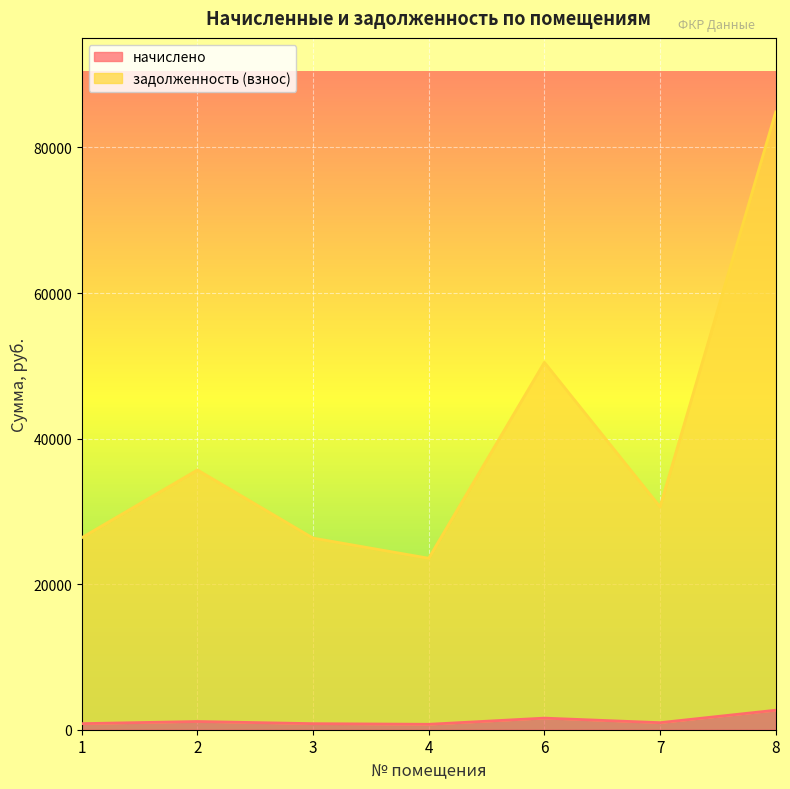

True or false: задолженность (взнос) and начислено cross at least once.

False